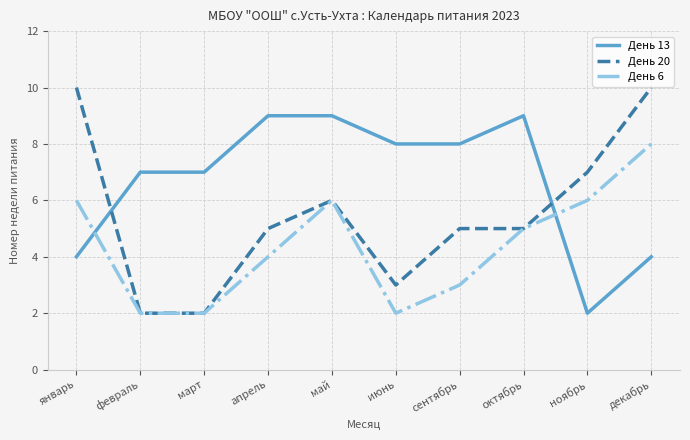

What is the lowest value of the День 6 series?

2